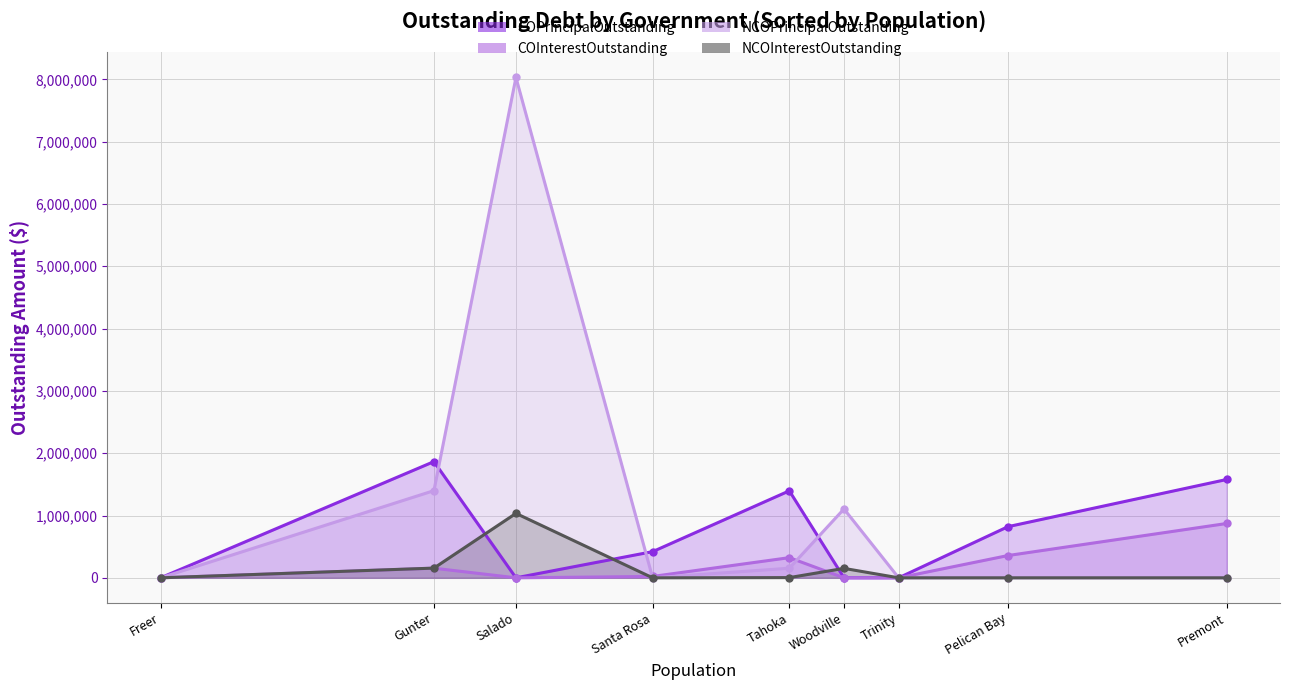

What is the difference between the highest and lowest values at Tahoka?

1392496.3